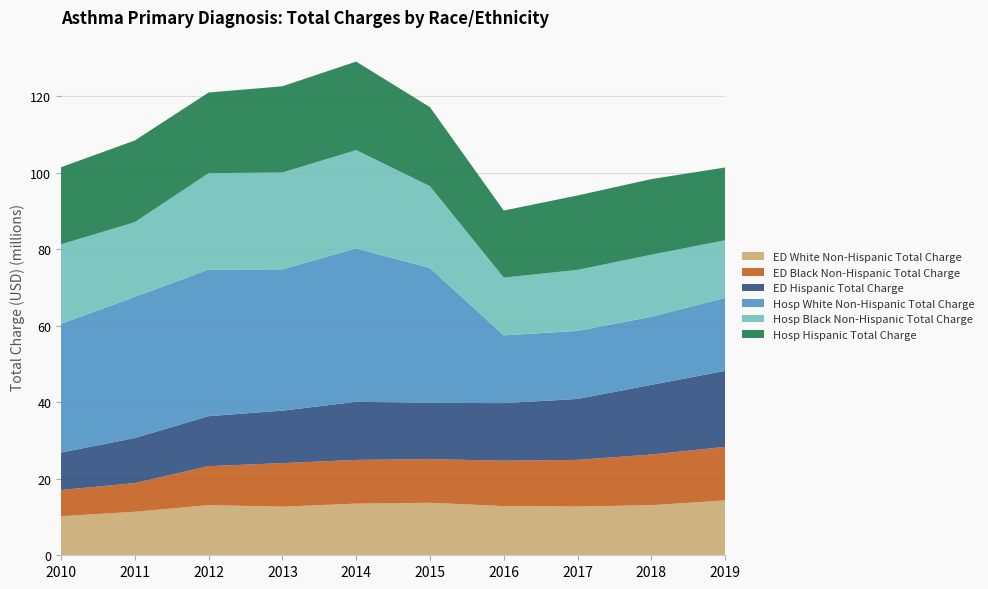

Reading left to right, extract all data points from this chart.

ED White Non-Hispanic Total Charge: 10205503	11374935	13106936	12704923	13502950	13728244	12859182	12745228	13102495	14339904
ED Black Non-Hispanic Total Charge: 6849631	7504489	10191321	11385000	11431876	11411991	11857949	12198195	13234258	14005374
ED Hispanic Total Charge: 9800350	11776331	13073288	13720370	15190250	14723706	15060969	15927409	18211960	19861591
Hosp White Non-Hispanic Total Charge: 33657608	36878888	38317064	36934653	40089052	35228399	17706113	17785256	17799432	19062046
Hosp Black Non-Hispanic Total Charge: 20768587	19549394	25200391	25319983	25711033	21397560	15110835	15951737	16225633	15080891
Hosp Hispanic Total Charge: 20170296	21354466	21088609	22538993	23141519	20661099	17527613	19453299	19765774	19024768